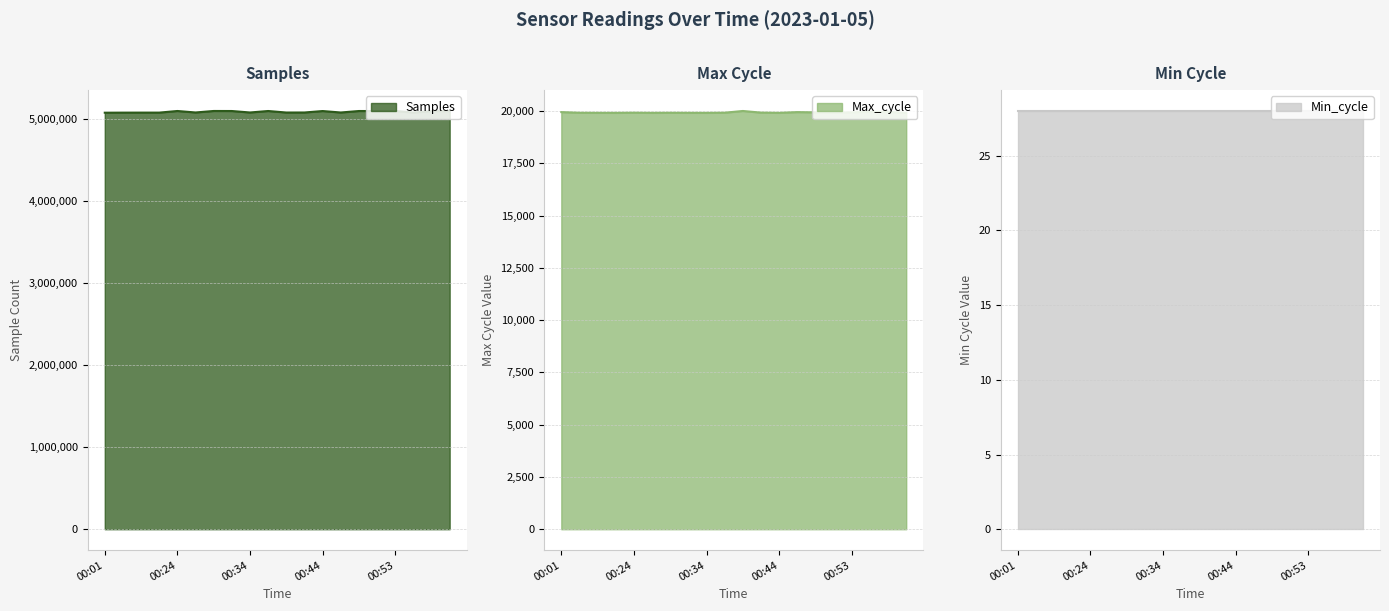

At which label does Samples reach its peak?

00:53